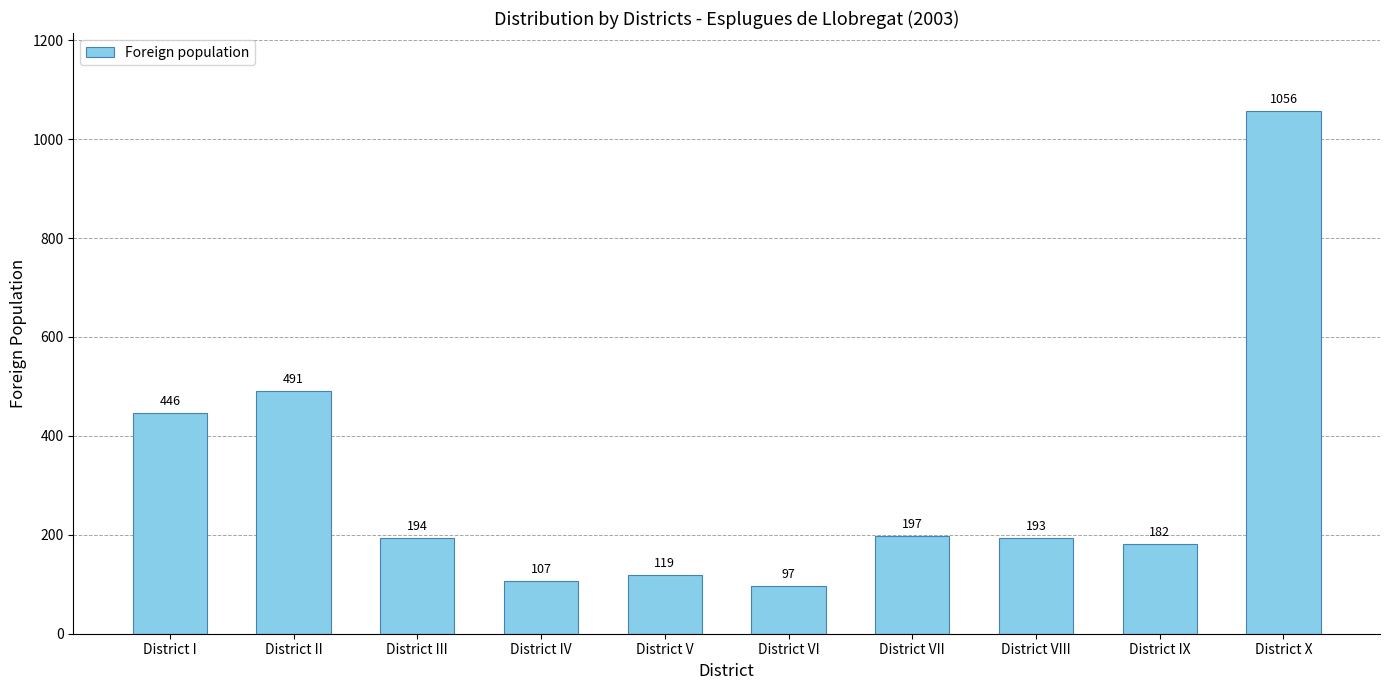

Reading left to right, transcribe all the data shown in this chart.

446	491	194	107	119	97	197	193	182	1056